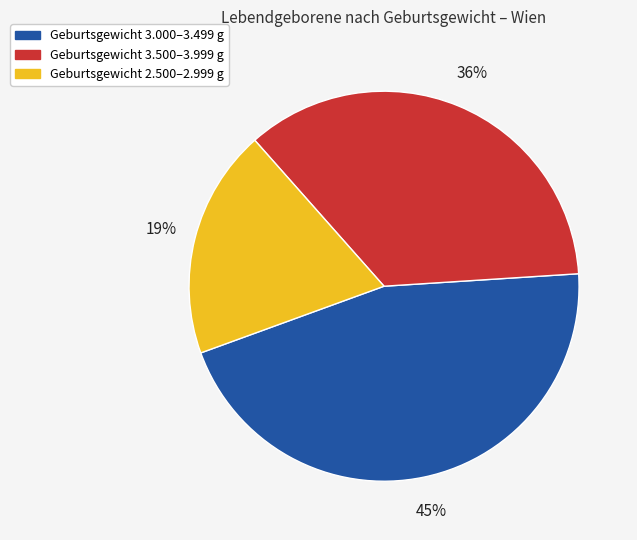

To the nearest percent, what is the difference between the largest and smallest slice percentages?

26%